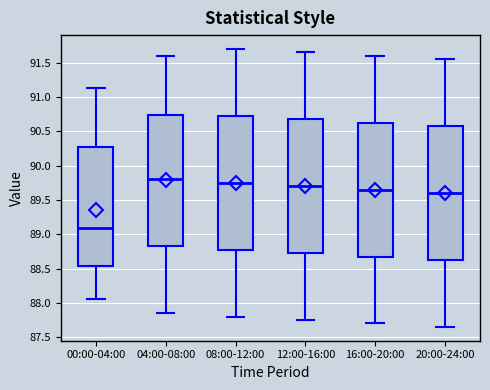

Where is the lower edge of the box for 00:00-04:00 on the y-axis? The values are not printed on the chart, so give them approximately, as read against the axis.

88.55